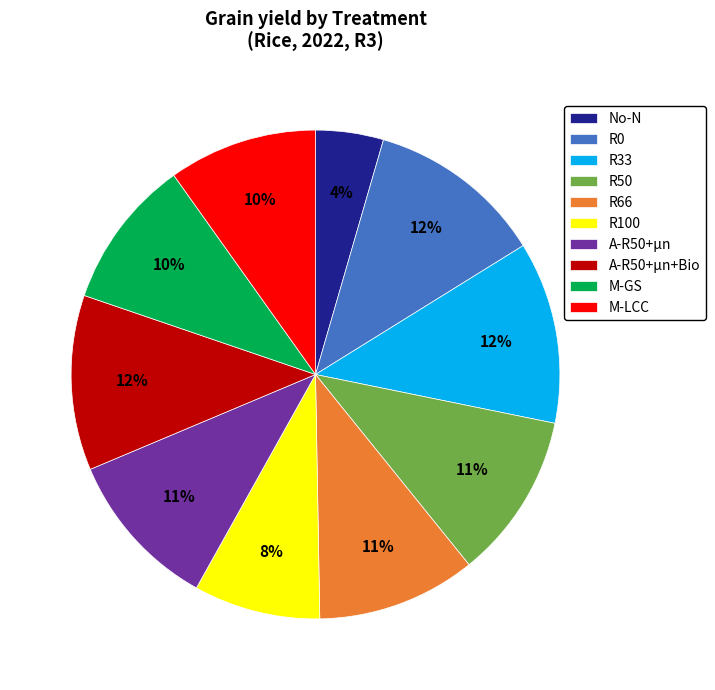

To the nearest percent, what is the combined percentage of A-R50+µn and R100?

19%